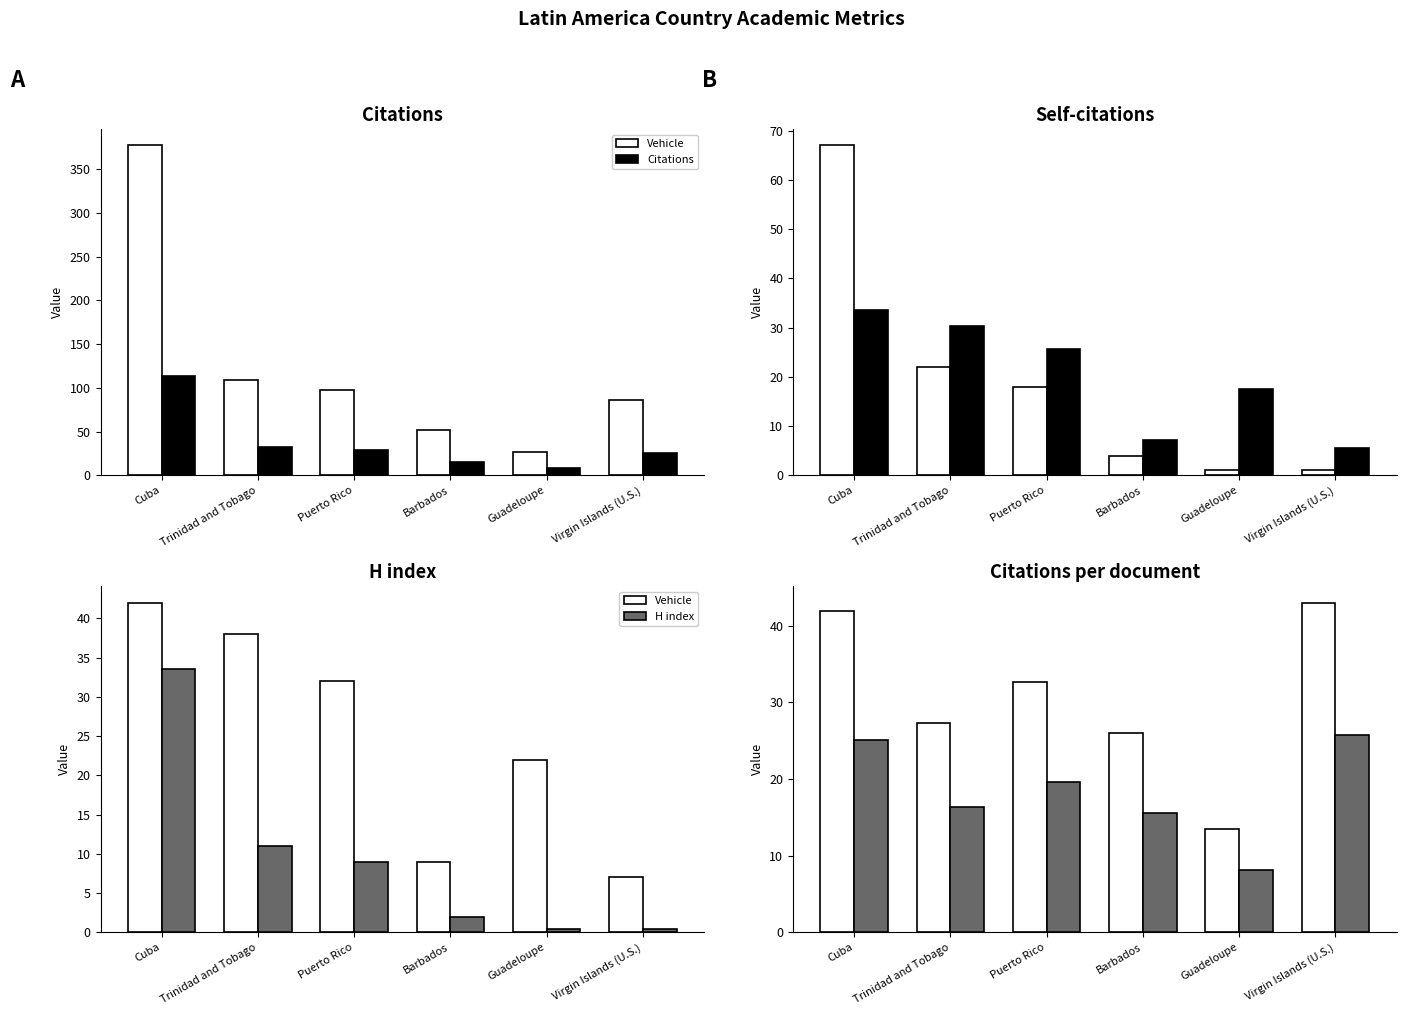

Is it true that Scaled H equals 41.3 at Trinidad and Tobago?

False